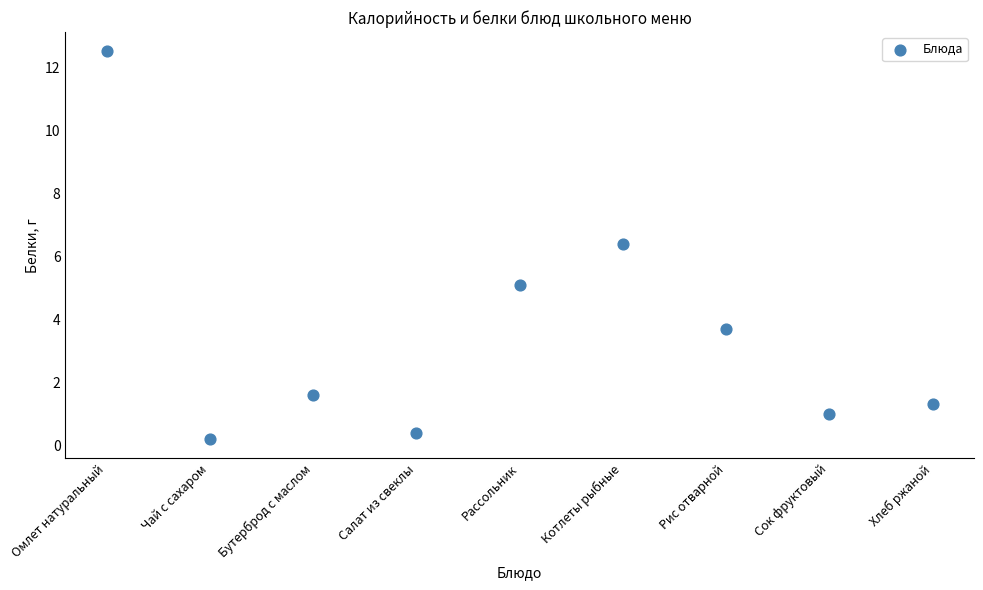

What Y value in the scatter plot is closest to 6?

6.4